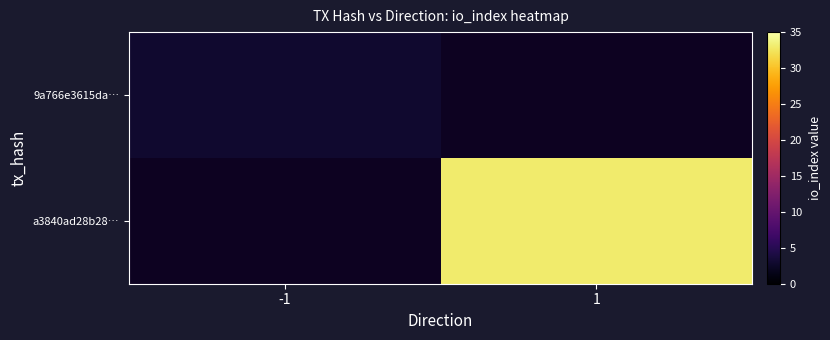

How many distinct data groups are displayed?

2